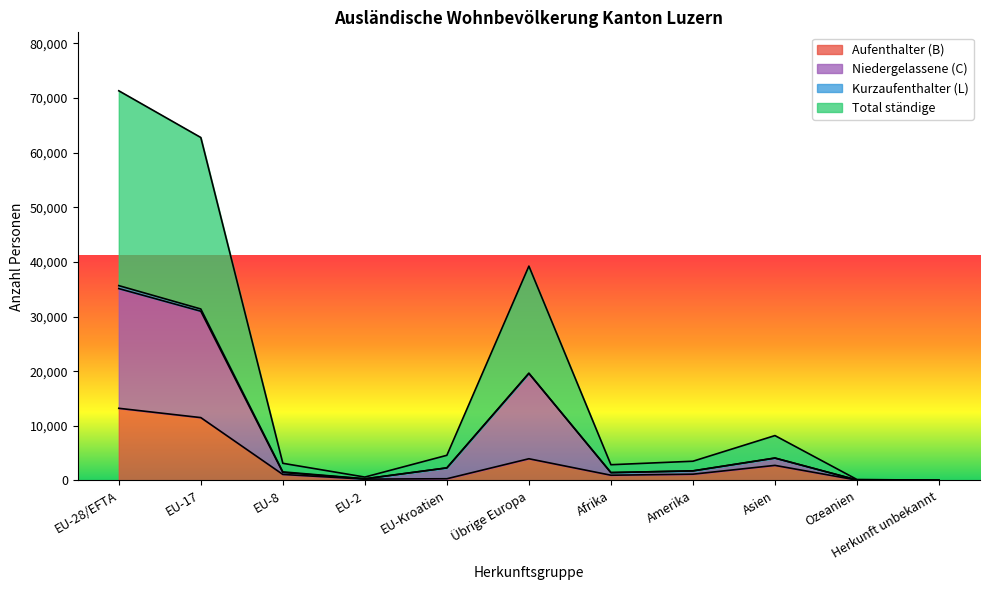

Where is the first local minimum for Niedergelassene (C)?

EU-2